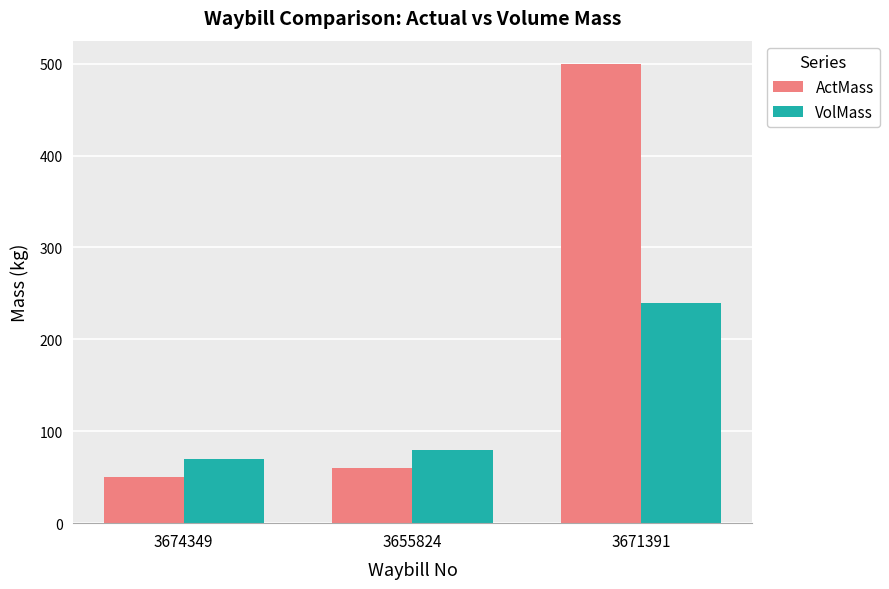

What are all the series names shown in the legend?

ActMass, VolMass